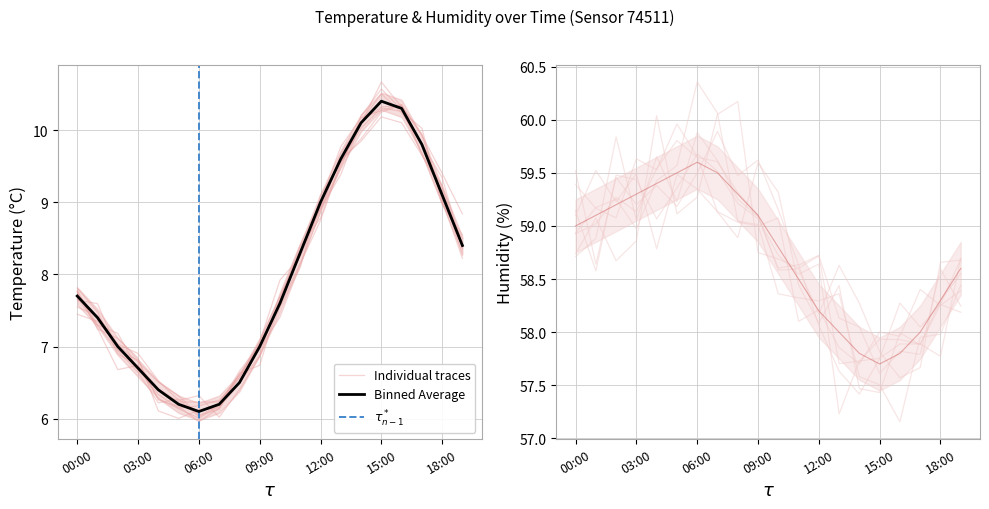

Rank the categories by temperature value from highest to lowest.

15:00, 16:00, 14:00, 17:00, 13:00, 18:00, 12:00, 19:00, 11:00, 00:00, 10:00, 01:00, 02:00, 09:00, 03:00, 08:00, 04:00, 05:00, 07:00, 06:00